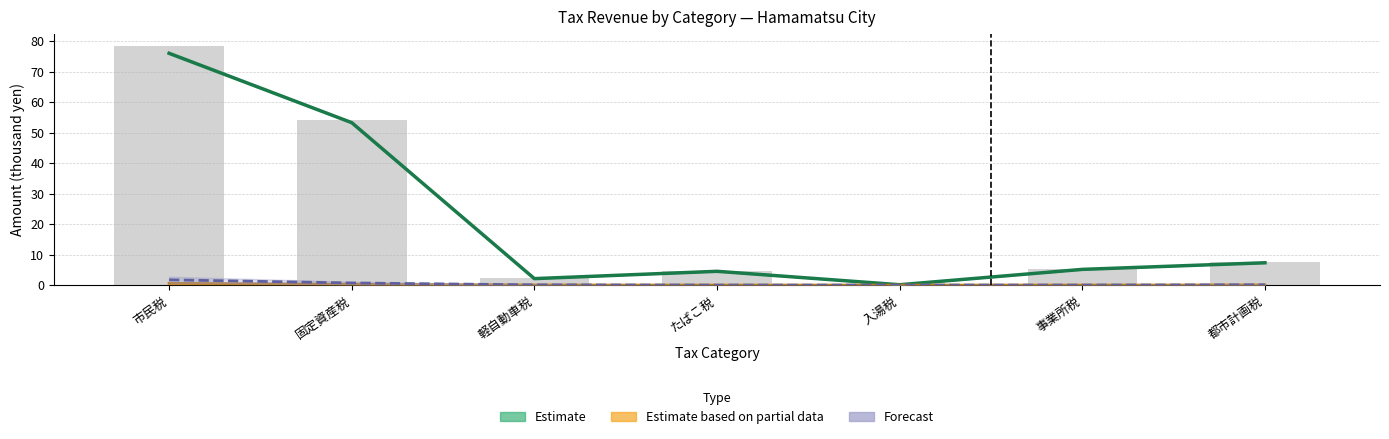

List the labels in order of value, smallest first.

入湯税, 軽自動車税, たばこ税, 事業所税, 都市計画税, 固定資産税, 市民税